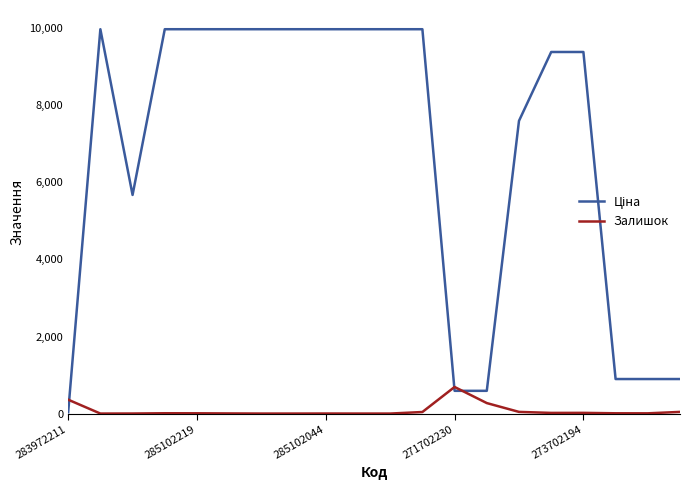

What is the maximum value shown in the chart?

9975.0